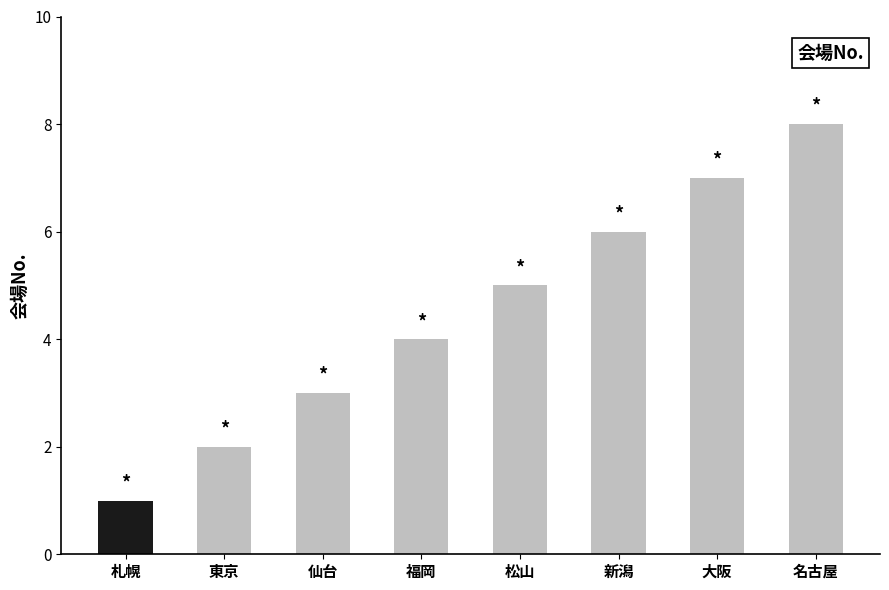

Which has a higher value, 札幌 or 名古屋?

名古屋